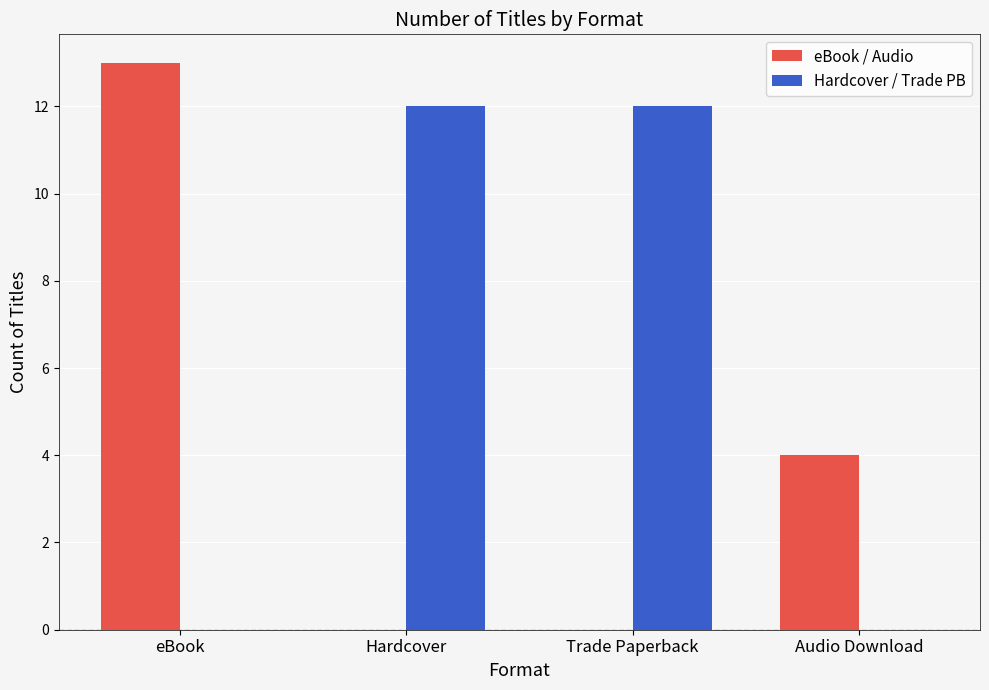

What is the maximum value for eBook / Audio?

13